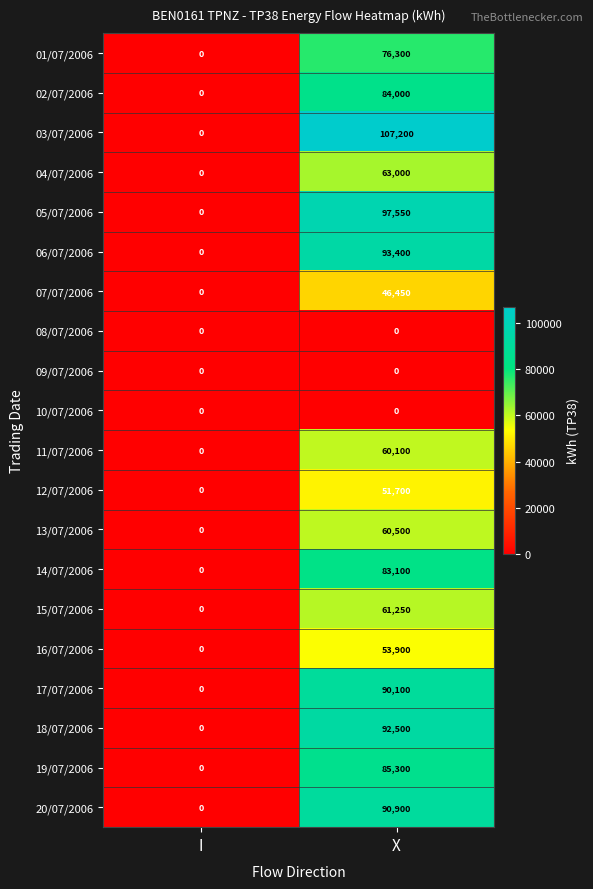

Is it true that 02/07/2006 equals 84000 at X?

True